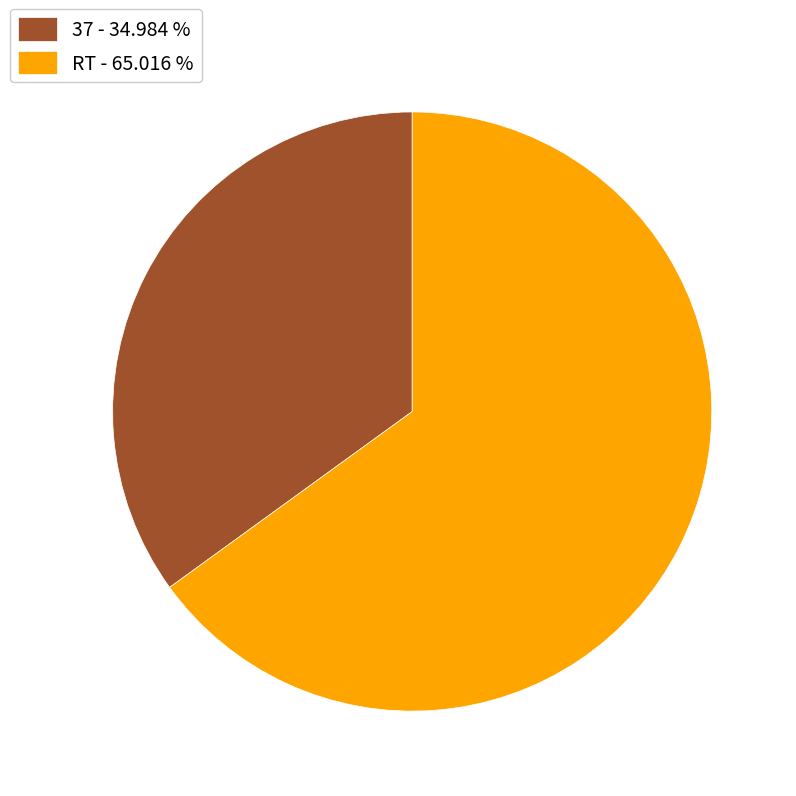

Combined, do 37 - 34.984 % and RT - 65.016 % account for over 50%?

Yes